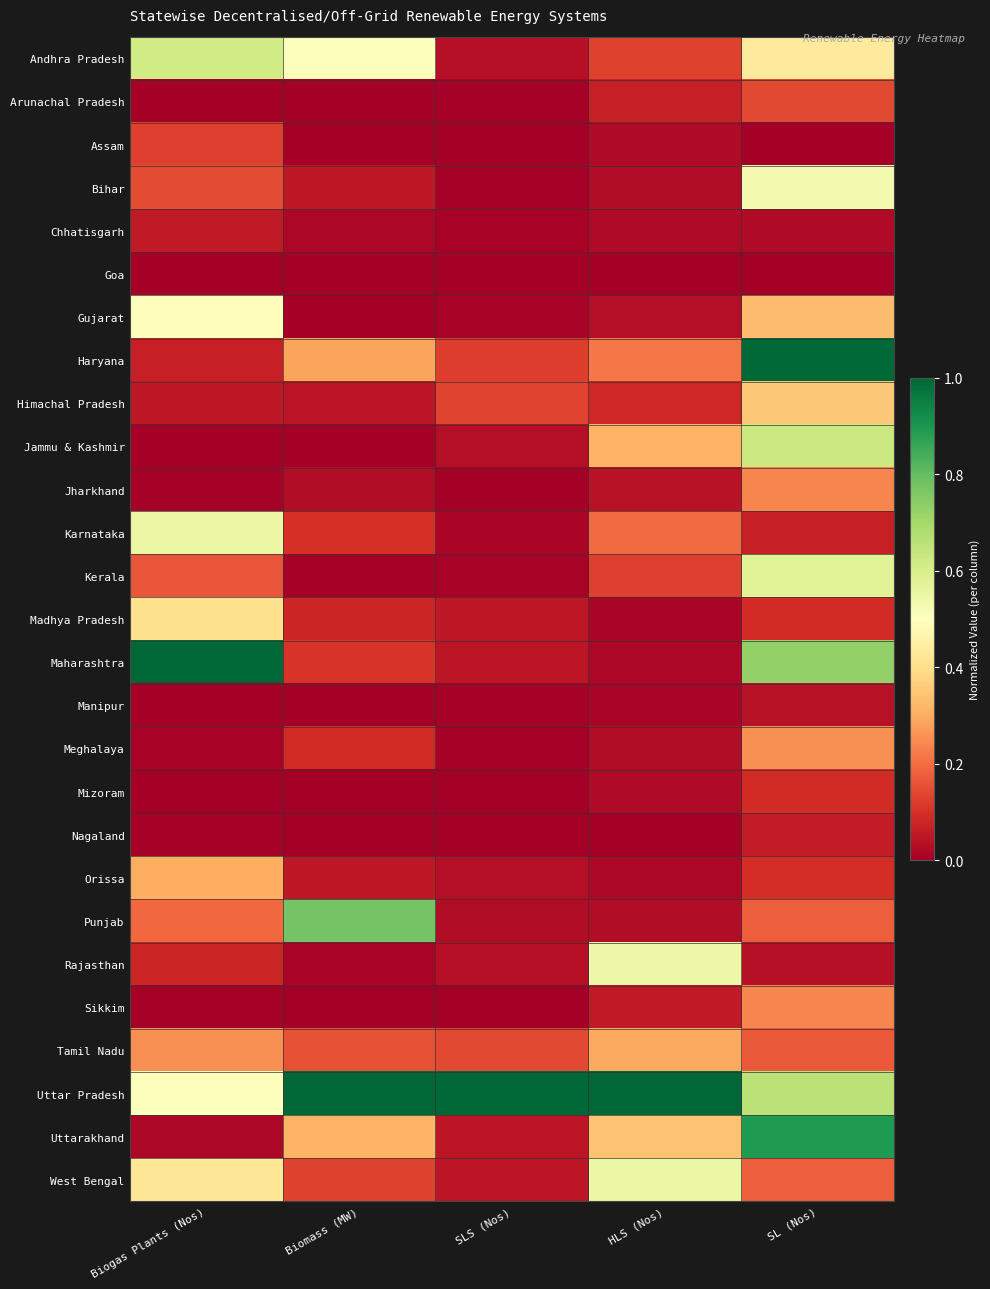

What is the spread (max minus min) of values at Biogas Plants (Nos)?

1.0